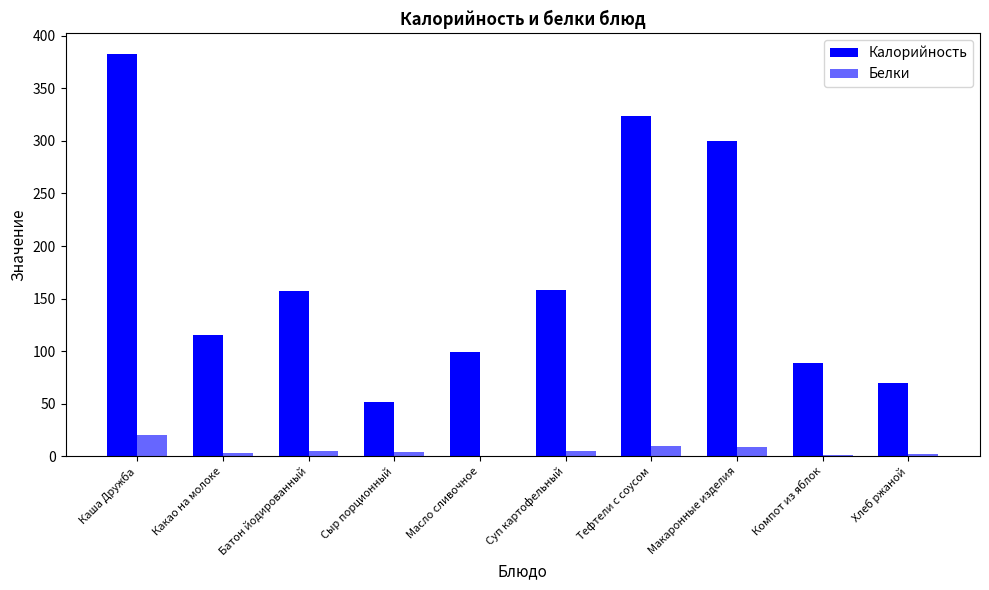

How many categories are shown in the chart?

10